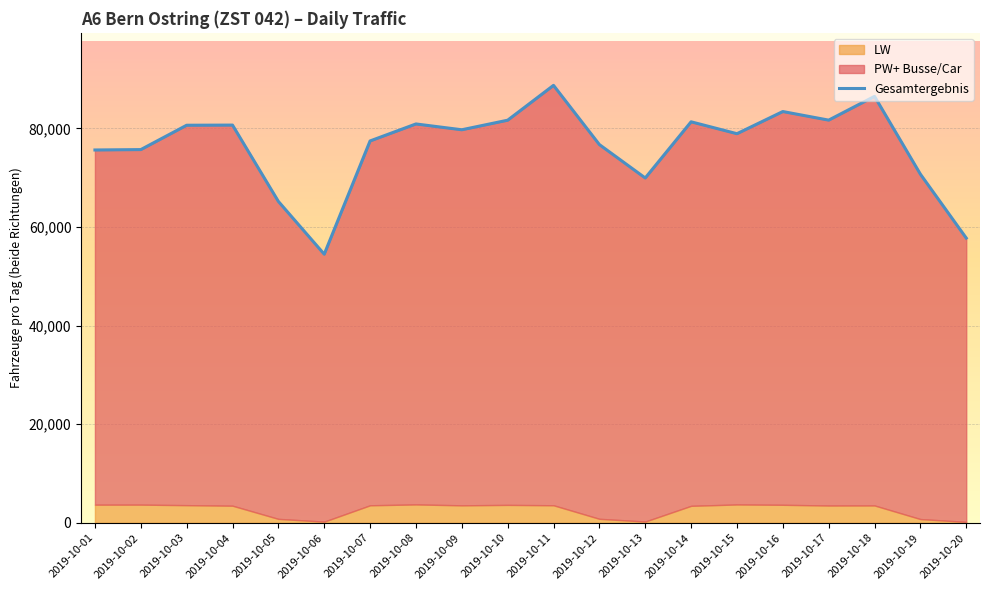

Which series changed the most between 2019-10-01 and 2019-10-14?

PW+ Busse/Car